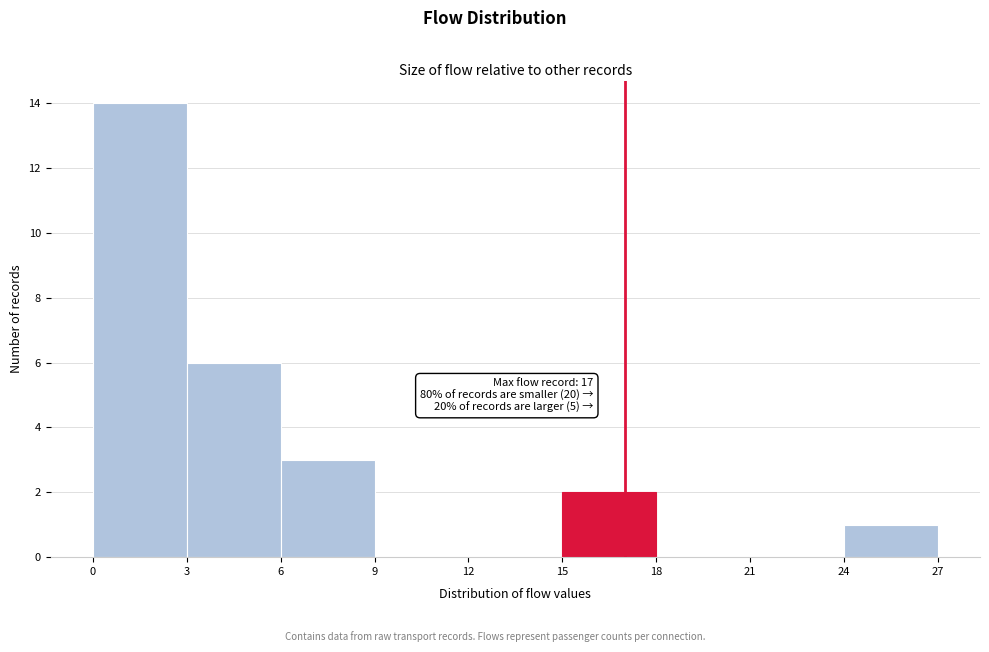

Which range on the x-axis has the tallest bar?

0 to 3